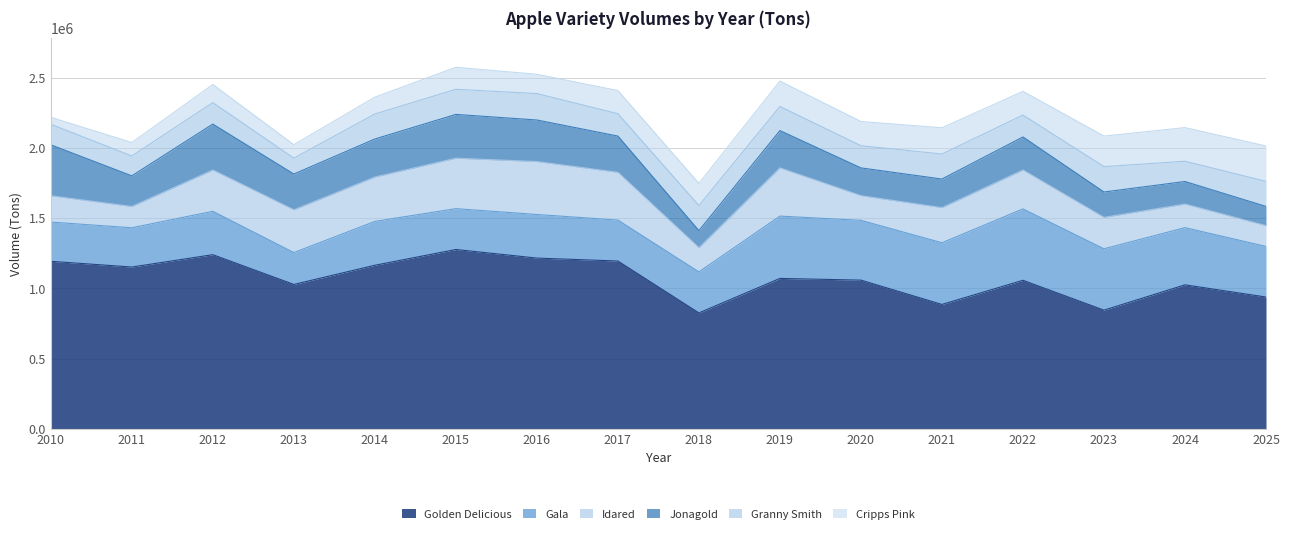

At which category does the chart reach its peak across all series?

2015